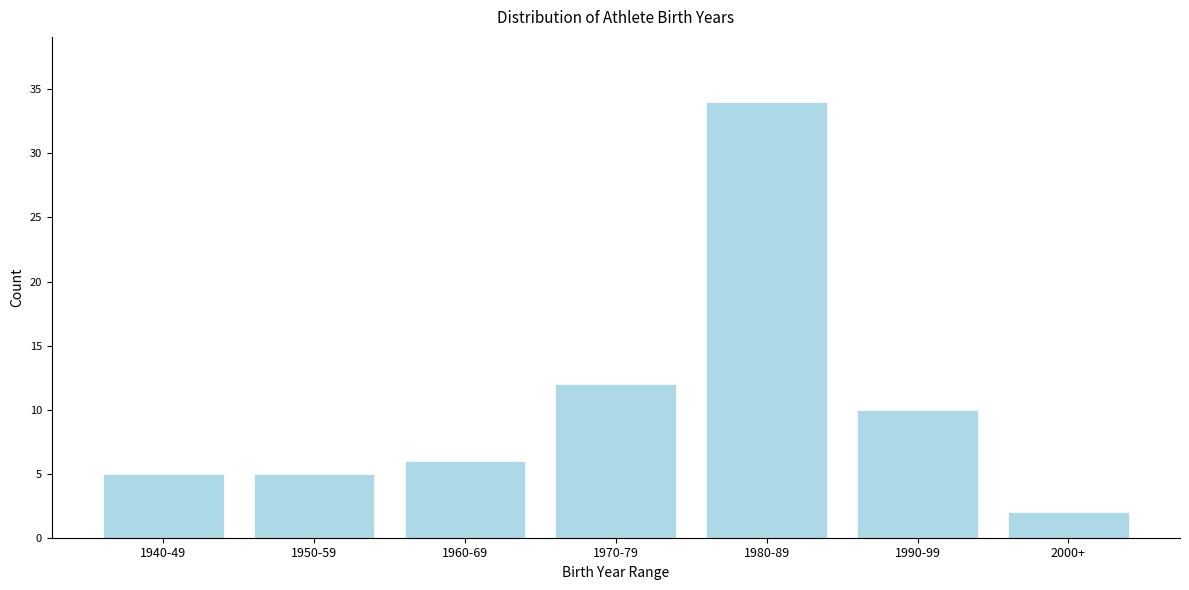

Reading left to right, extract all data points from this chart.

1940-49=5	1950-59=5	1960-69=6	1970-79=12	1980-89=34	1990-99=10	2000+=2